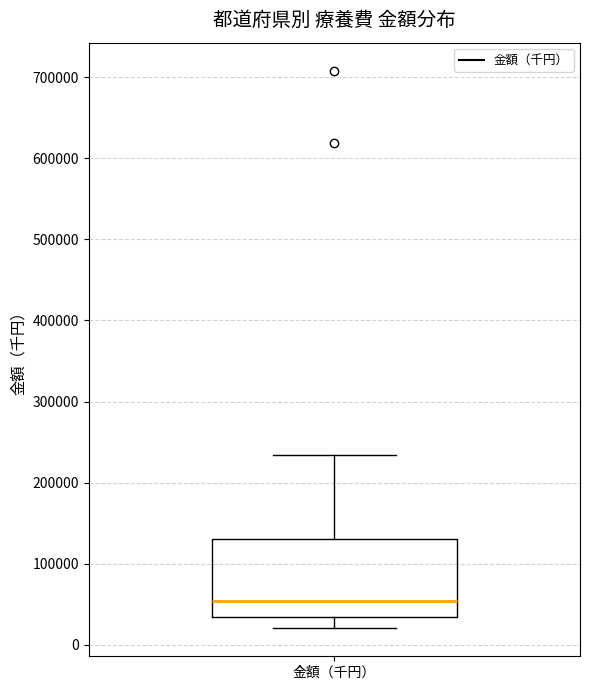

Where is the upper edge of the box for 金額（千円） on the y-axis? The values are not printed on the chart, so give them approximately, as read against the axis.

130000